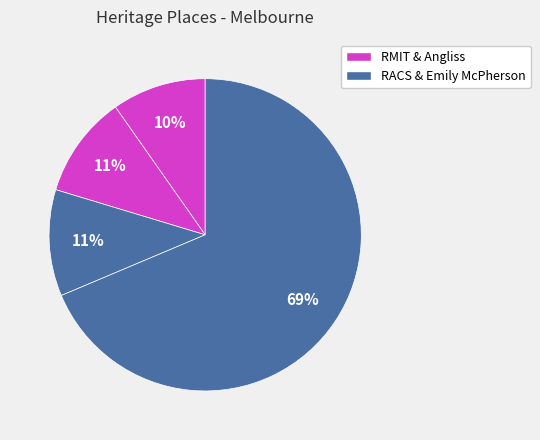

How many segments does this pie chart have?

4